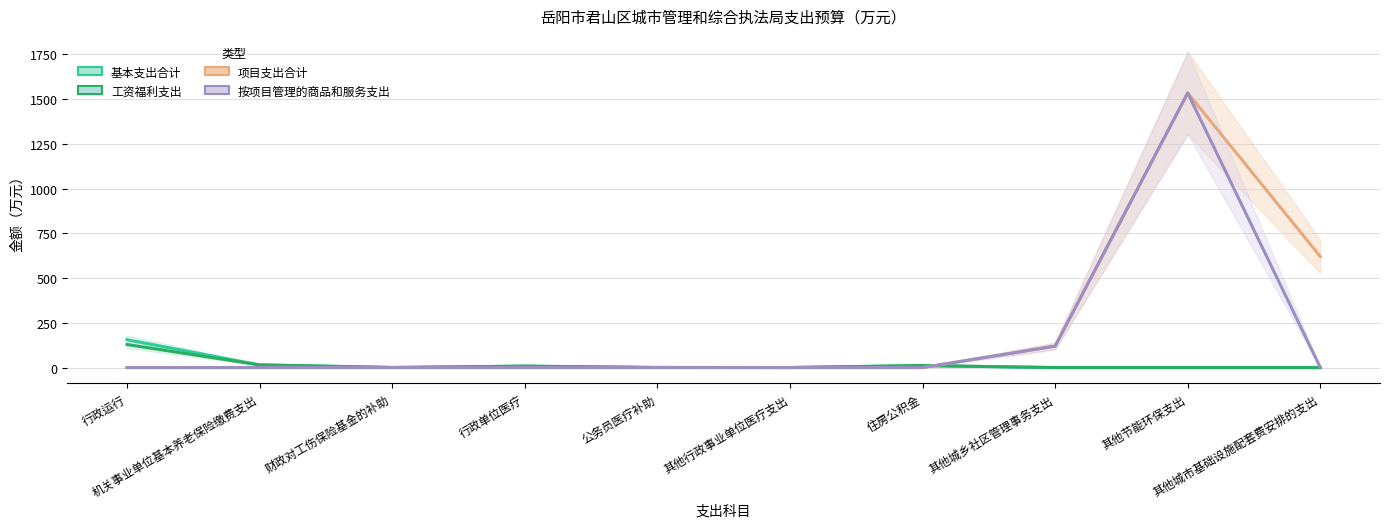

What is the total value across all series at 其他城市基础设施配套费安排的支出?

620.0